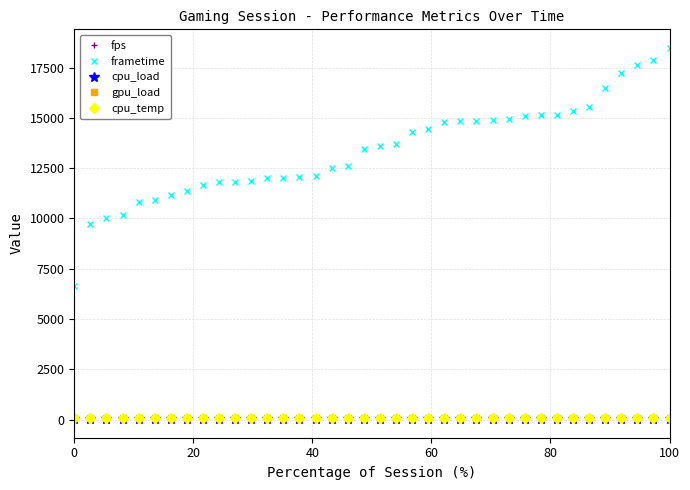

Which series has the largest total across all categories?

frametime